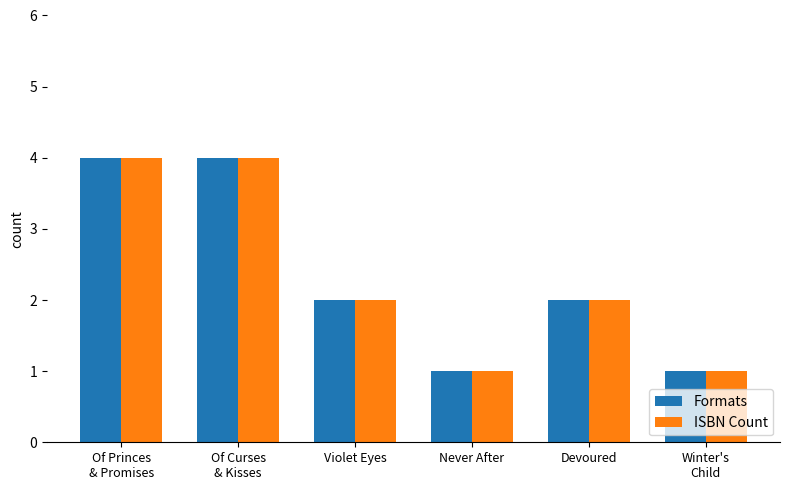

What is the sum of the Formats values at Violet Eyes and Devoured?

4